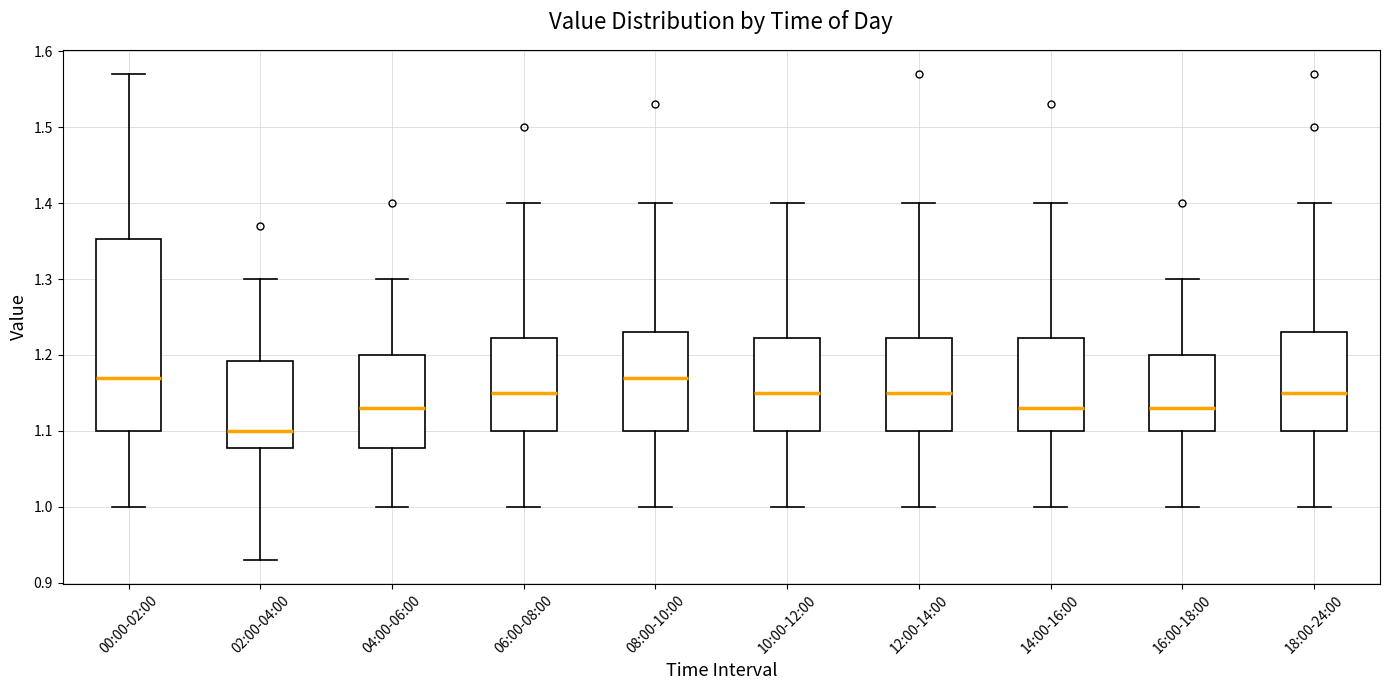

Where does the lower whisker of the box for 06:00-08:00 end on the y-axis? The values are not printed on the chart, so give them approximately, as read against the axis.

1.00